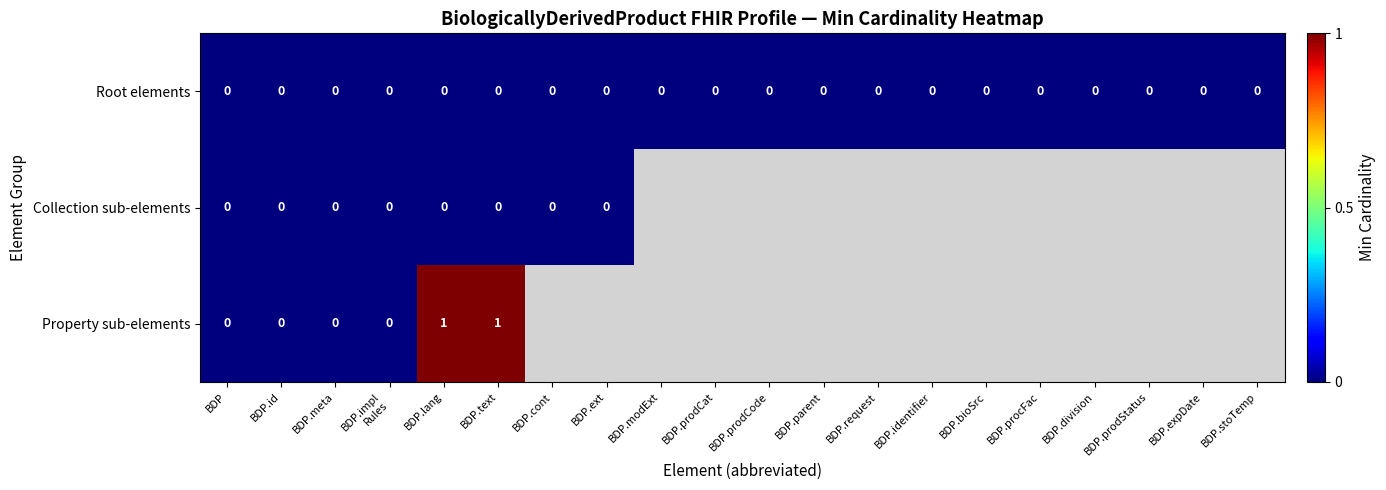

The value of Root elements at BDP.stoTemp is 0. True or false?

True